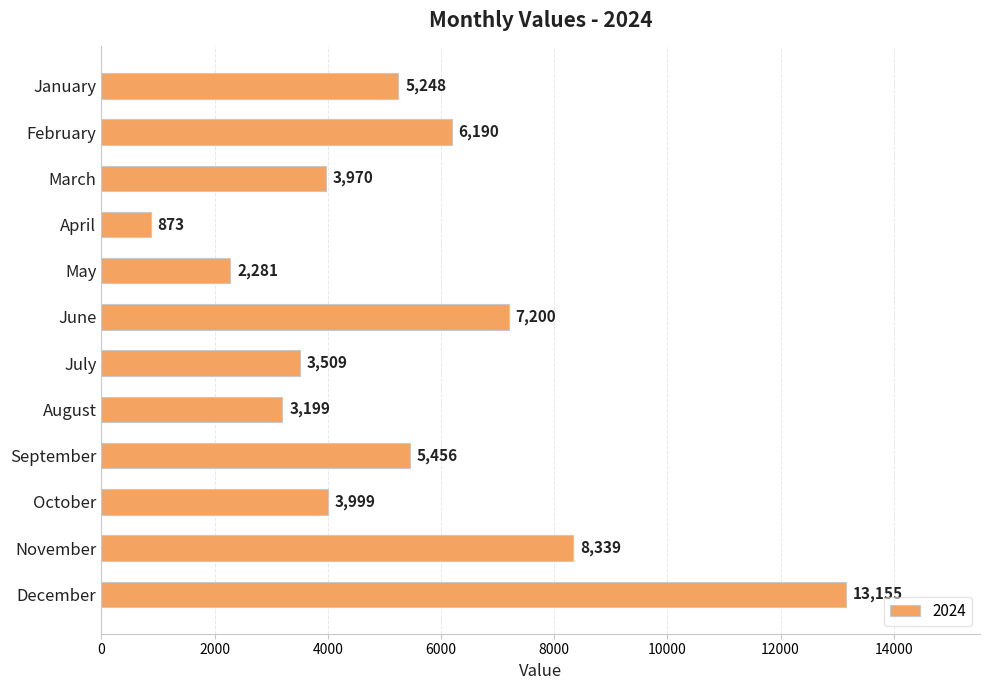

What is the value of the 7th bar from the top?

3509